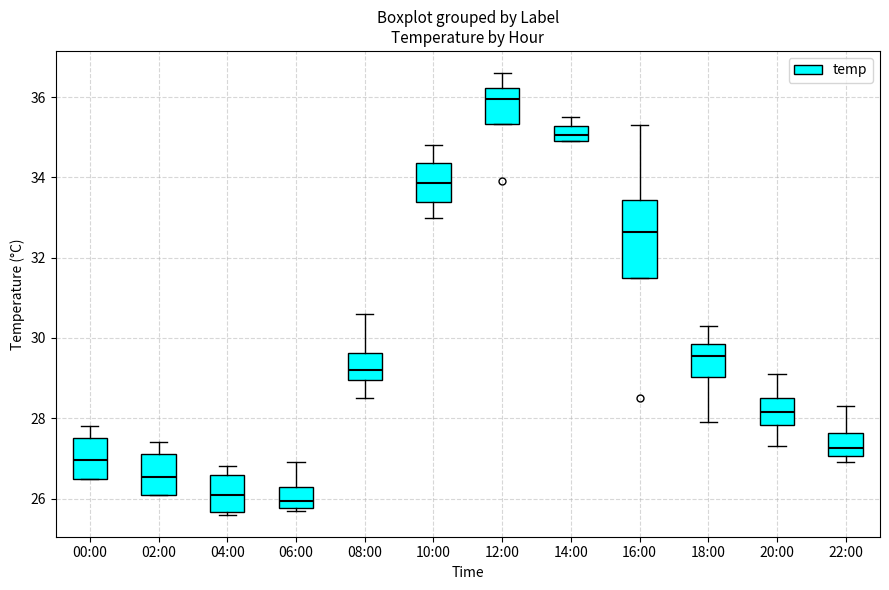

Reading left to right, transcribe this box plot: for each box, give where its median line is, the range the box spans, and where its two whiskers end, as read against the y-axis. The values are not printed on the chart, so give them approximately, as read against the axis.

00:00: median 27.0, box 26.6 to 27.6, whiskers 26.6 to 27.8
02:00: median 26.6, box 26.2 to 27.2, whiskers 26.2 to 27.4
04:00: median 26.2, box 25.6 to 26.6, whiskers 25.6 (just below the box's lower edge) to 26.8
06:00: median 26.0, box 25.8 to 26.4, whiskers 25.8 (just below the box's lower edge) to 27.0
08:00: median 29.2, box 29.0 to 29.6, whiskers 28.6 to 30.6
10:00: median 33.8, box 33.4 to 34.4, whiskers 33.0 to 34.8
12:00: median 36.0, box 35.4 to 36.2, whiskers 35.4 to 36.6
14:00: median 35.0 (inside the box), box 35.0 to 35.2, whiskers 35.0 to 35.6
16:00: median 32.6, box 31.6 to 33.4, whiskers 31.6 to 35.4
18:00: median 29.6, box 29.0 to 29.8, whiskers 28.0 to 30.4
20:00: median 28.2, box 27.8 to 28.6, whiskers 27.4 to 29.2
22:00: median 27.2, box 27.0 to 27.6, whiskers 27.0 (just below the box's lower edge) to 28.4